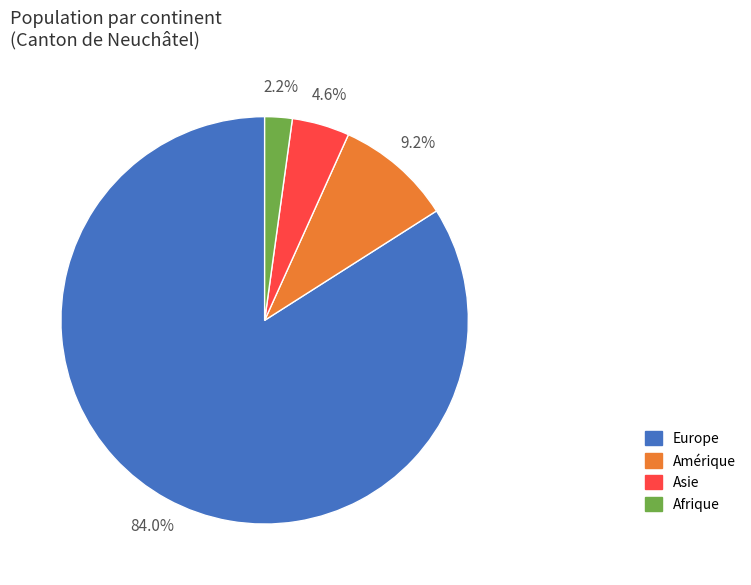

Does any single category account for the majority?

Yes